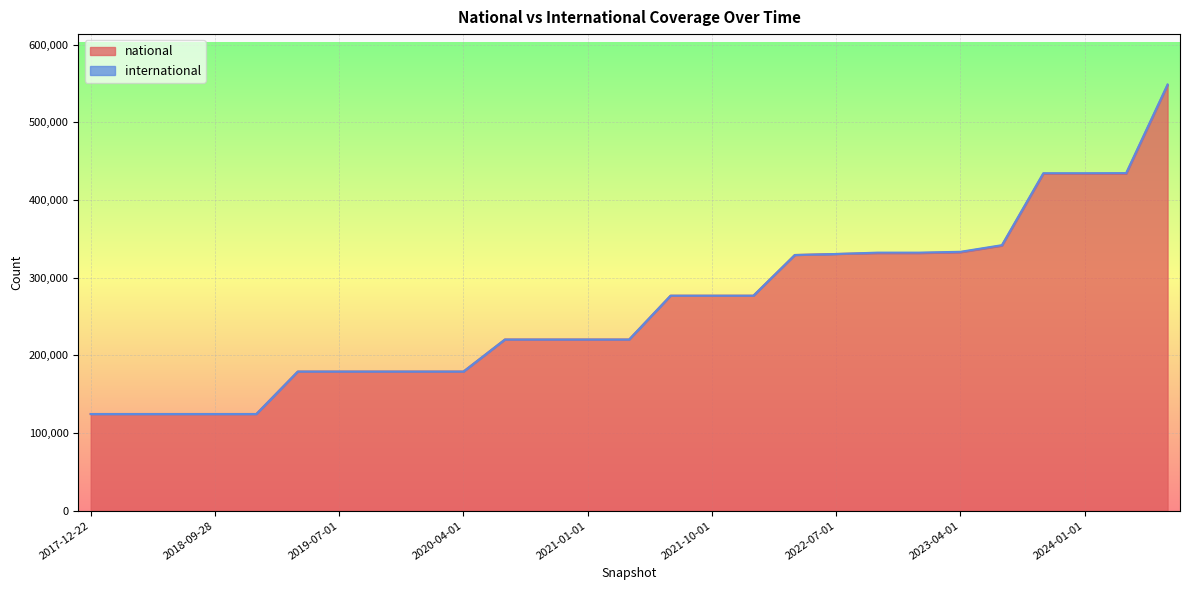

What is the maximum value for national?

547949